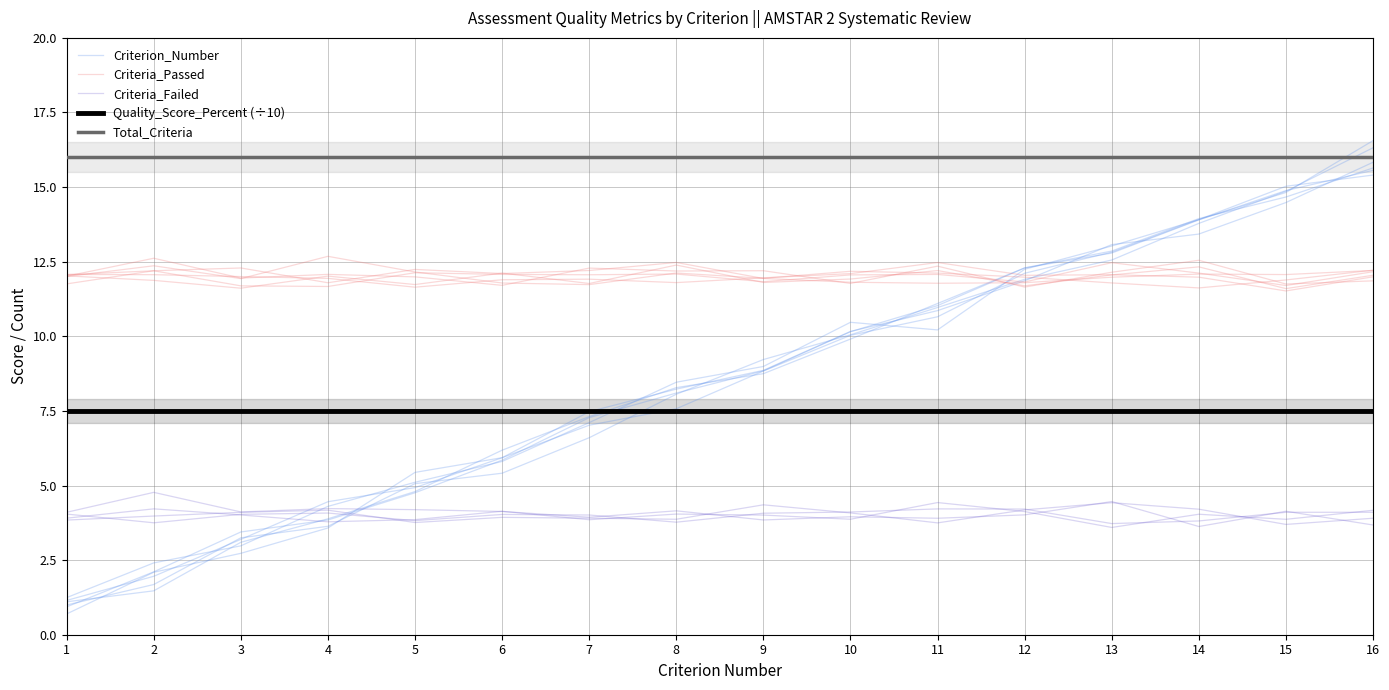

At which category is the sum across all series the highest?

16